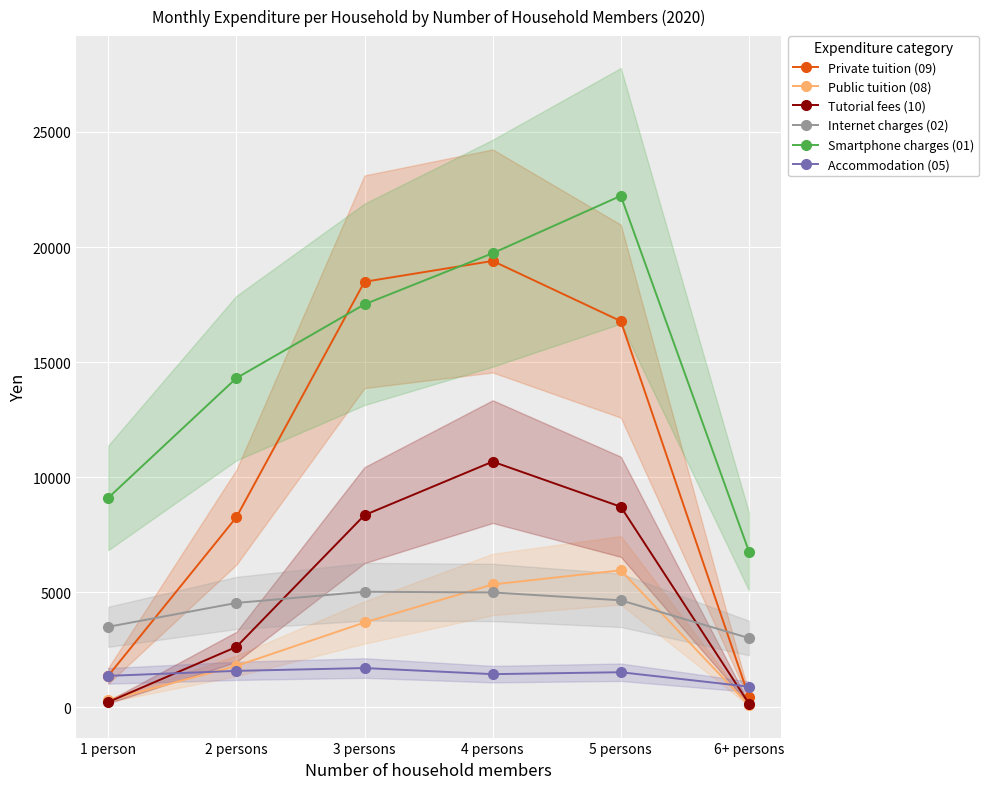

True or false: Private tuition (09) and Internet charges (02) cross at least once.

True